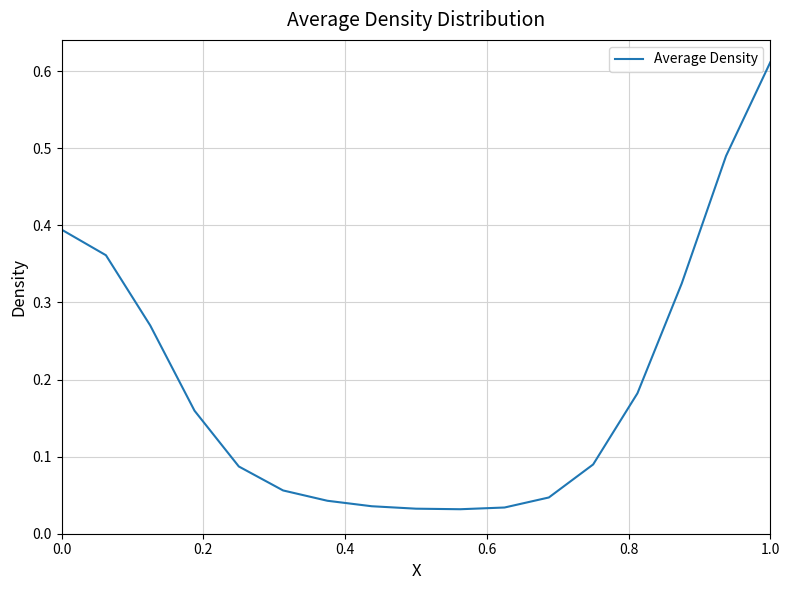

Does the chart have visible grid lines?

Yes